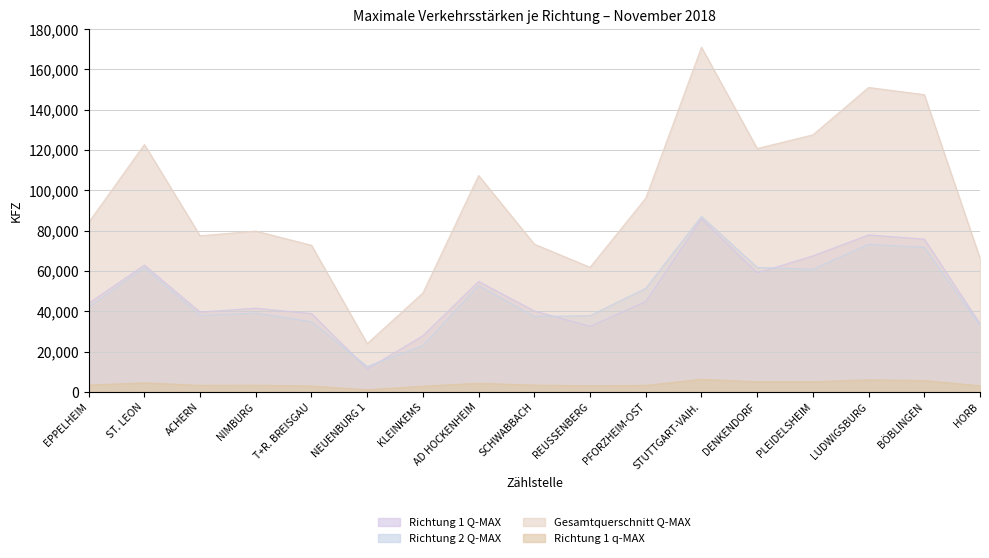

True or false: Gesamtquerschnitt Q-MAX has a value of 93226 at REUSSENBERG.

False